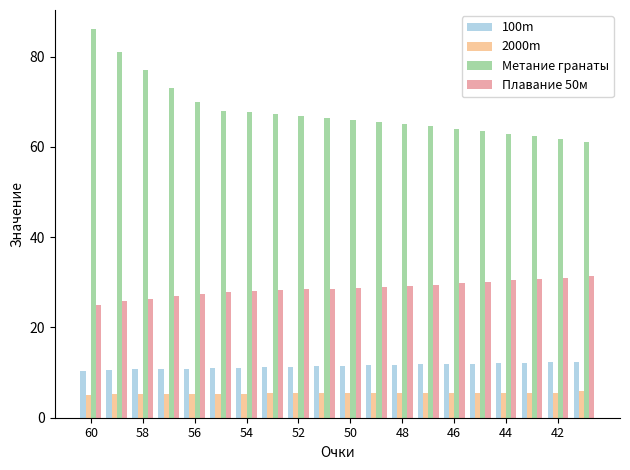

What is the maximum value for Метание гранаты?

86.0